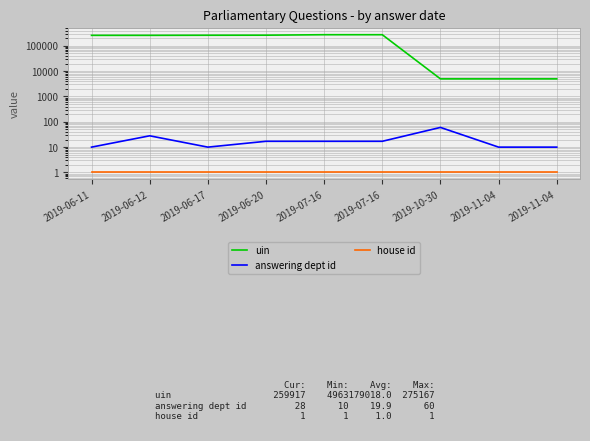

Rank the categories by house id value from highest to lowest.

2019-06-11, 2019-06-12, 2019-06-17, 2019-06-20, 2019-07-16, 2019-07-16, 2019-10-30, 2019-11-04, 2019-11-04